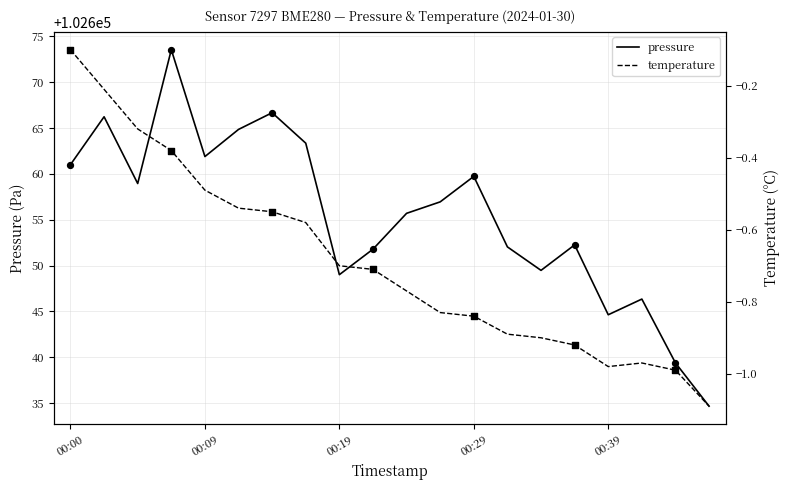

Which series contains the lowest Y value?

temperature